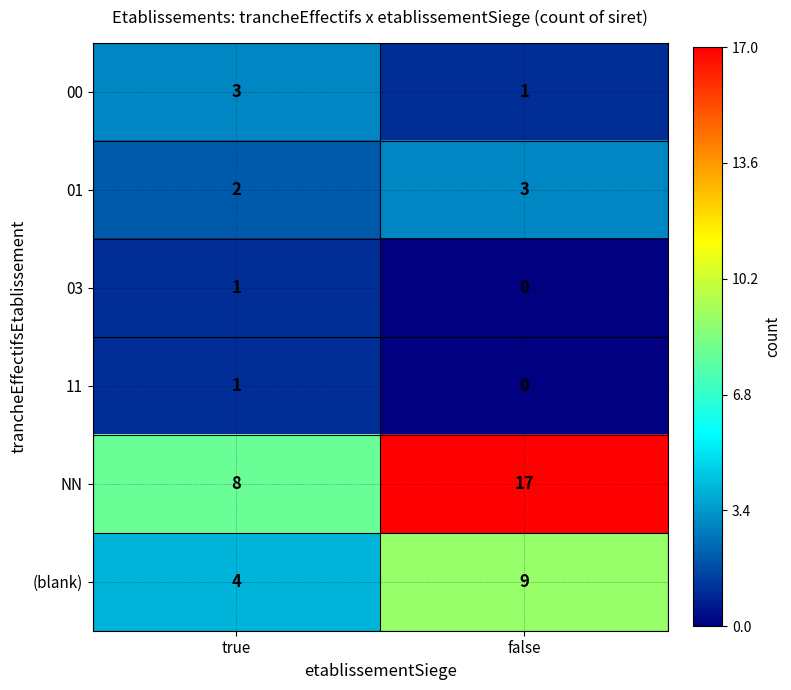

Which series changed the most between true and false?

NN